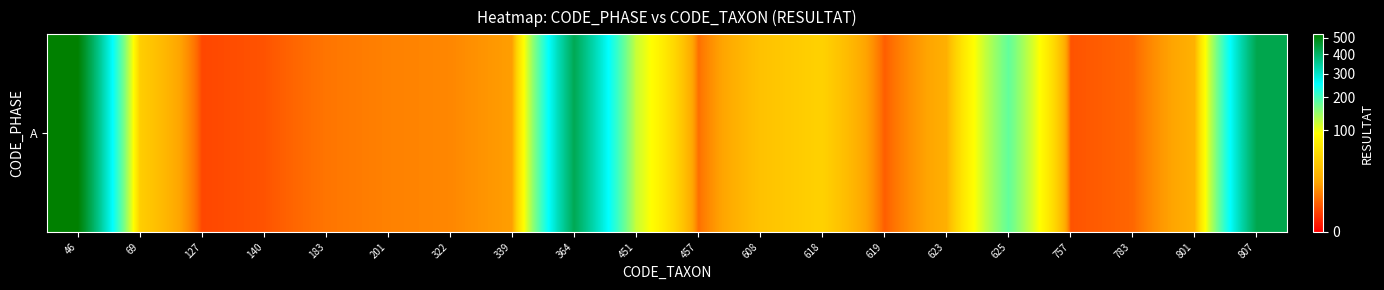

List the labels in order of value, largest first.

46, 807, 364, 625, 451, 618, 69, 608, 801, 623, 339, 322, 201, 183, 457, 783, 619, 140, 757, 127